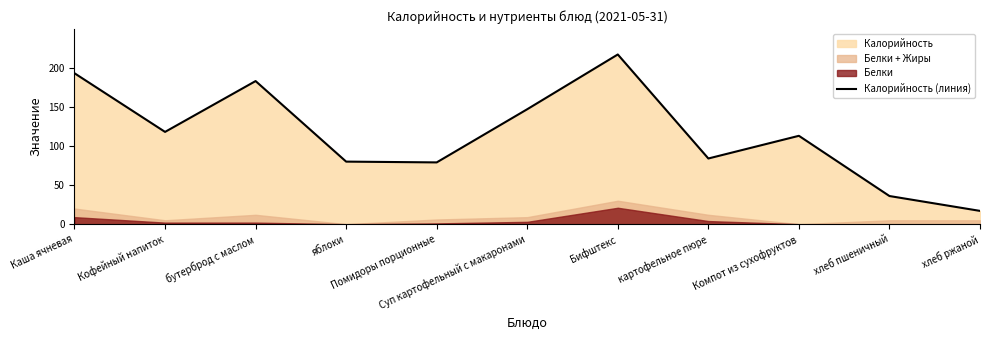

Where is the first local minimum?

Кофейный напиток